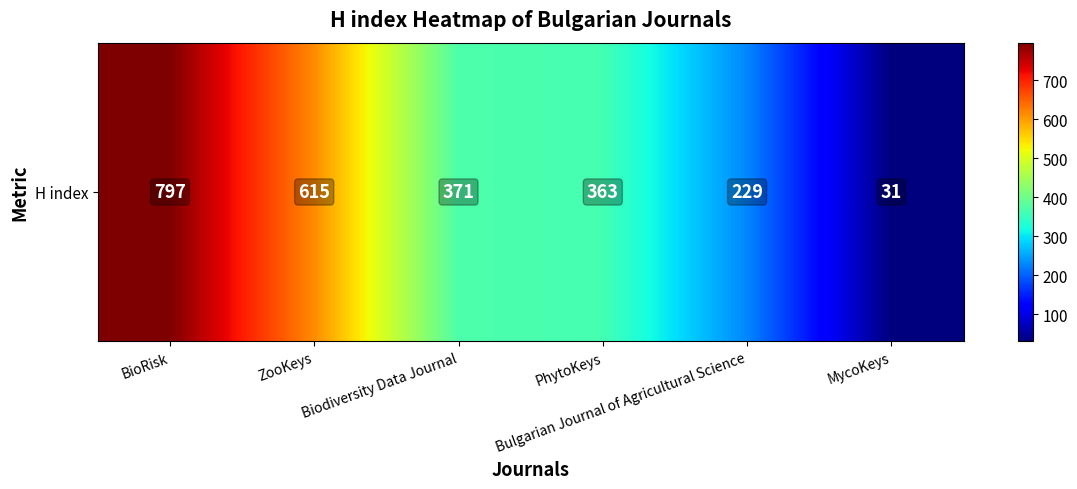

What is the change in value from ZooKeys to PhytoKeys?

-252